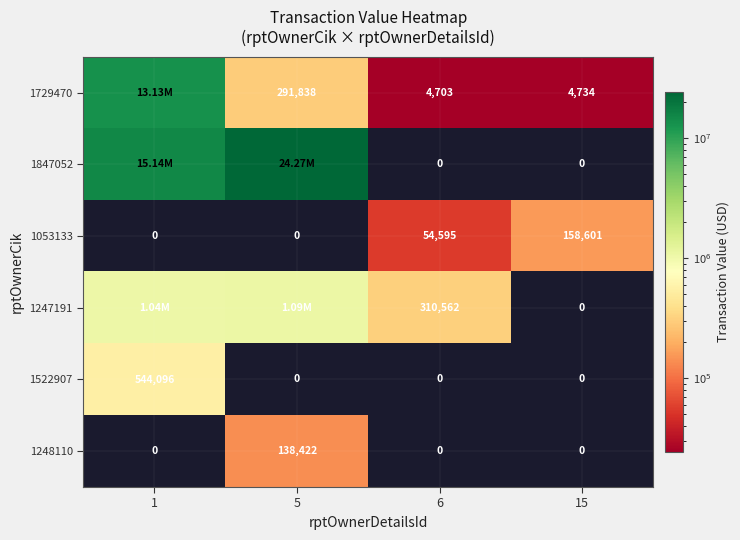

At how many categories does at least one series exceed 12926086?

2